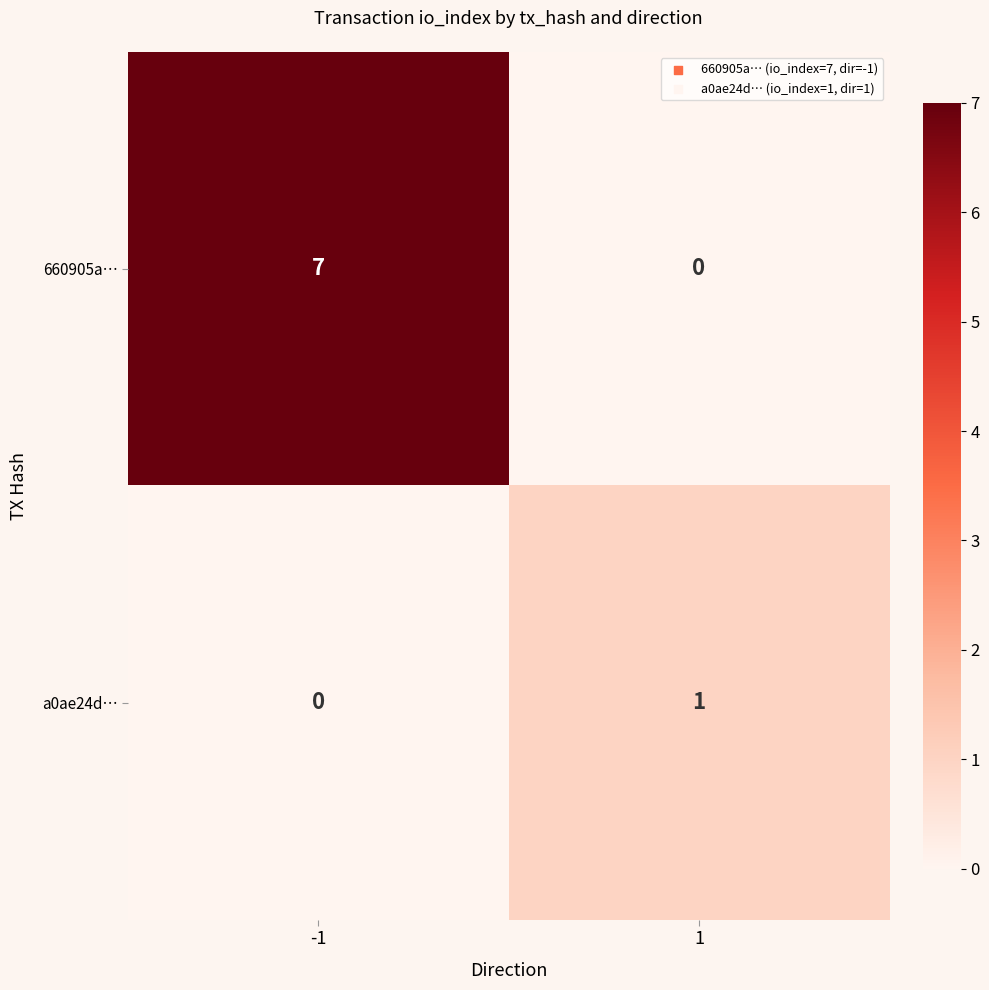

The a0ae24d… series shows 1 at 1. True or false?

True